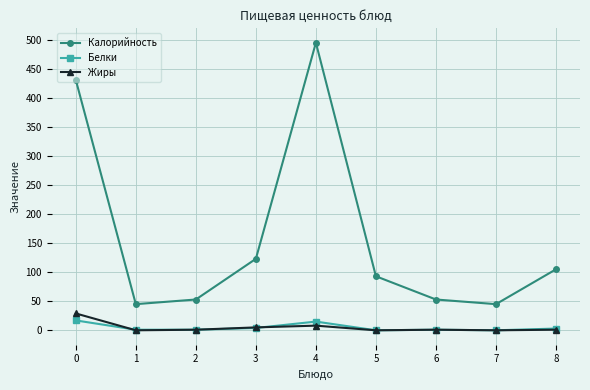

What is the difference between the Калорийность values at 3 and 4?

372